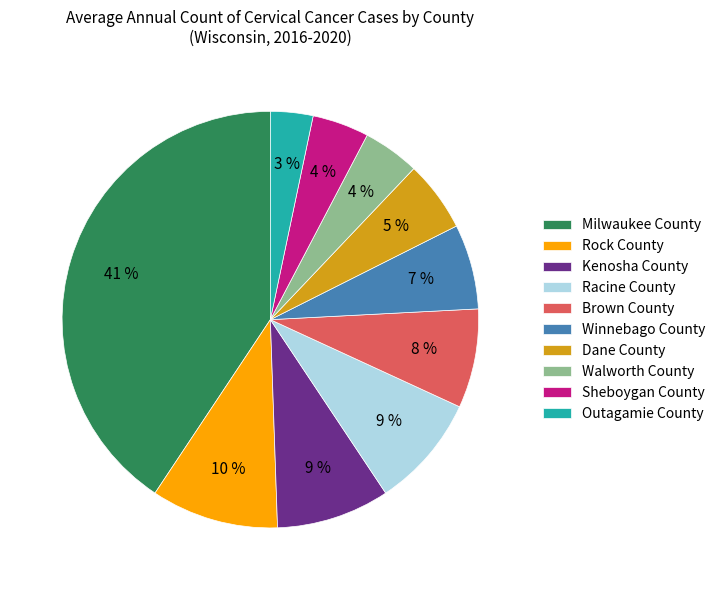

To the nearest percent, what percentage of the pie is Rock County?

10%